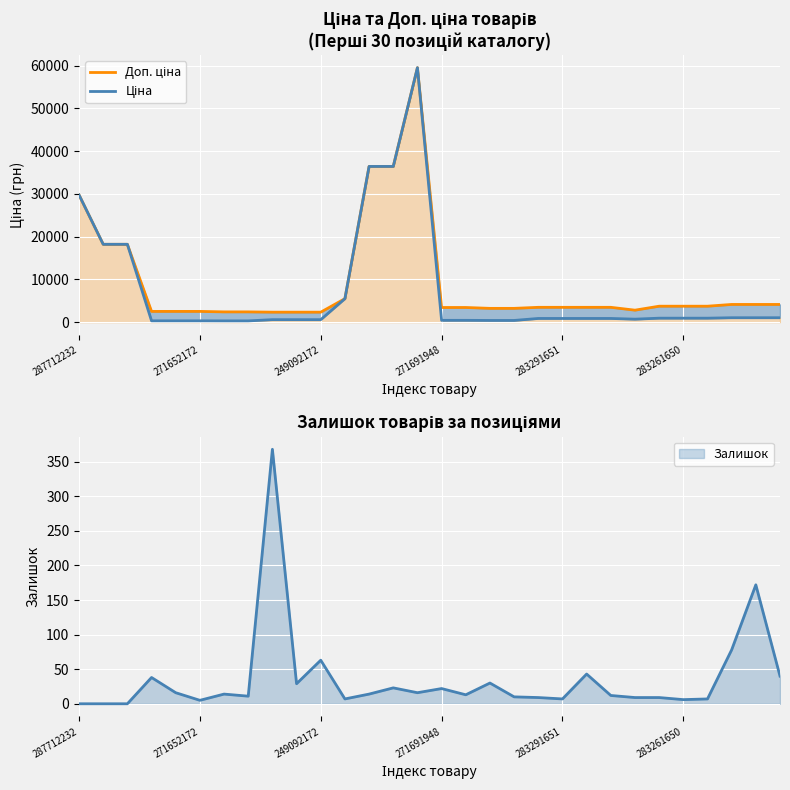

True or false: Доп. ціна has a value of 3552.4 at 8.

False